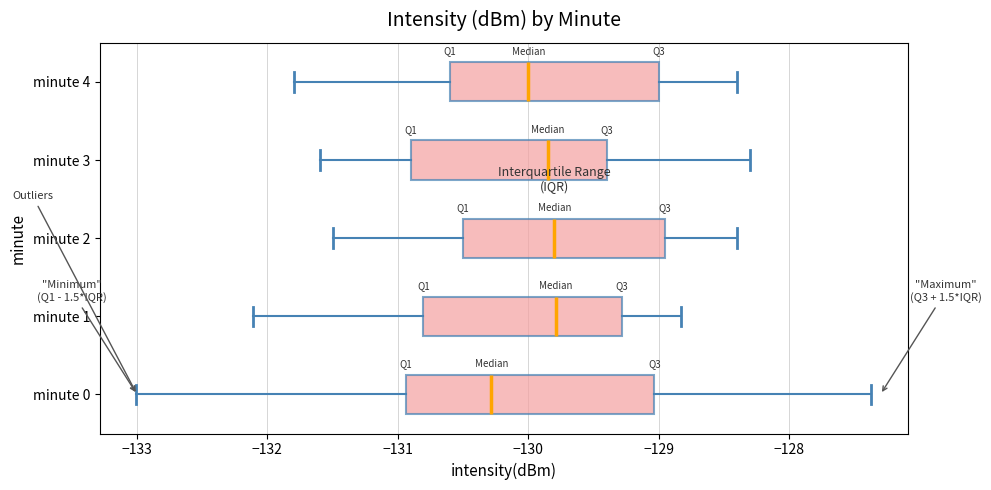

Comparing the boxes themselves (not the whiskers), which one is the widest?

minute 0